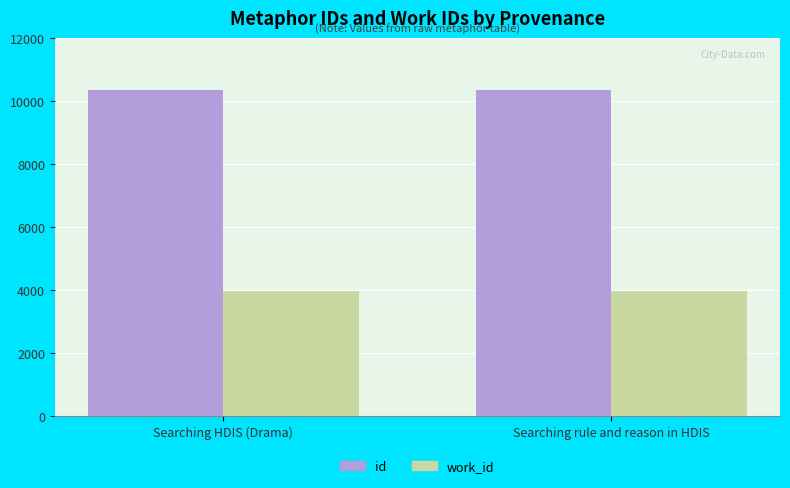

What is the minimum value for id?

10340